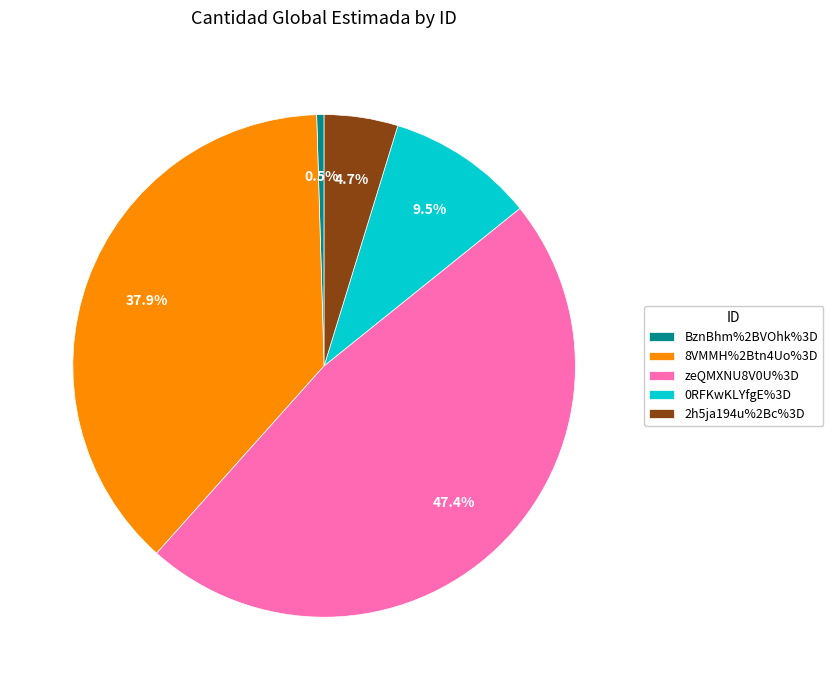

Is it true that zeQMXNU8V0U%3D is 52% of the pie?

False